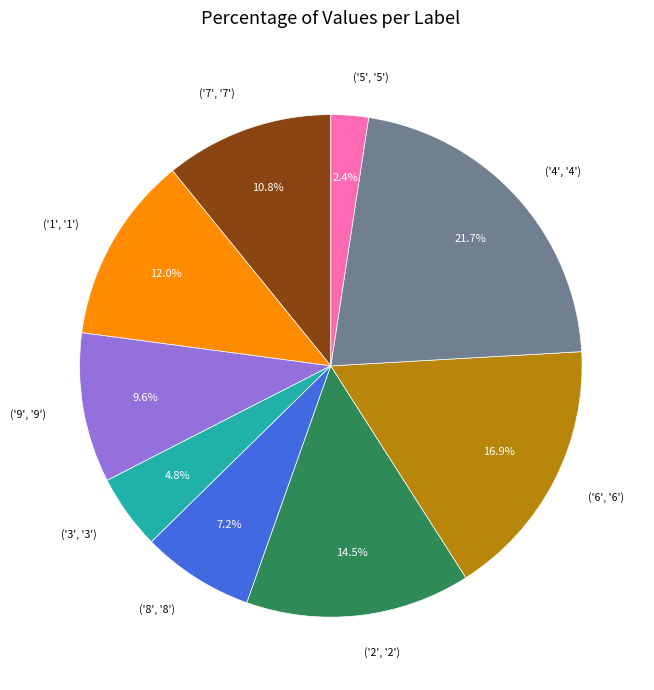

Is there a majority slice in this chart?

No